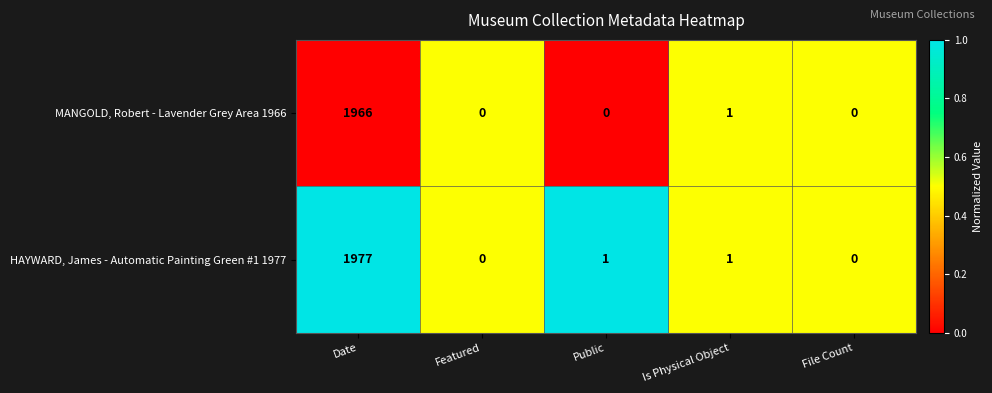

Read the MANGOLD, Robert - Lavender Grey Area 1966 value at Date, to the nearest 10.

1970